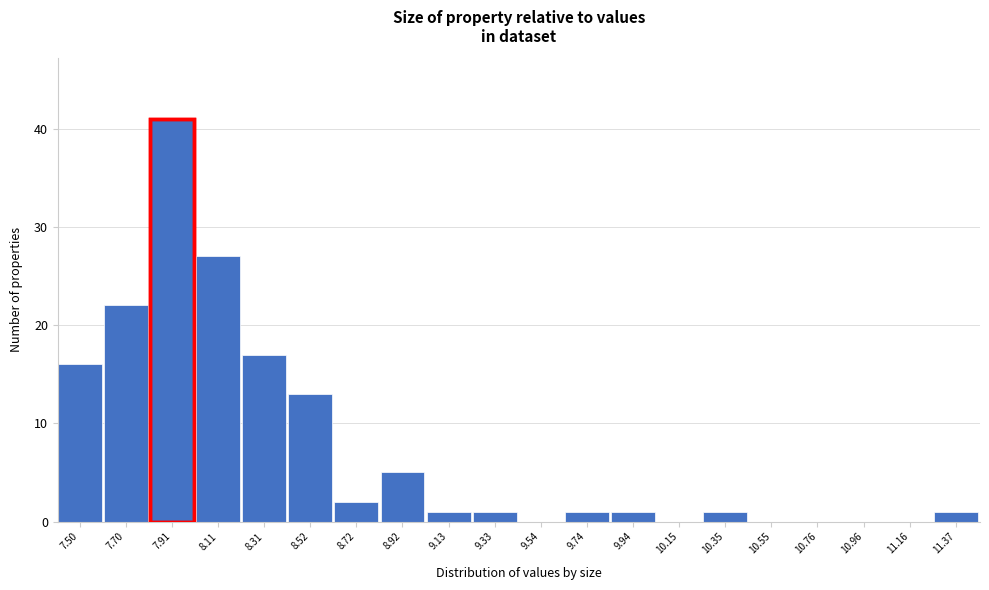

Between 9.54 and 7.70, which is larger?

7.70